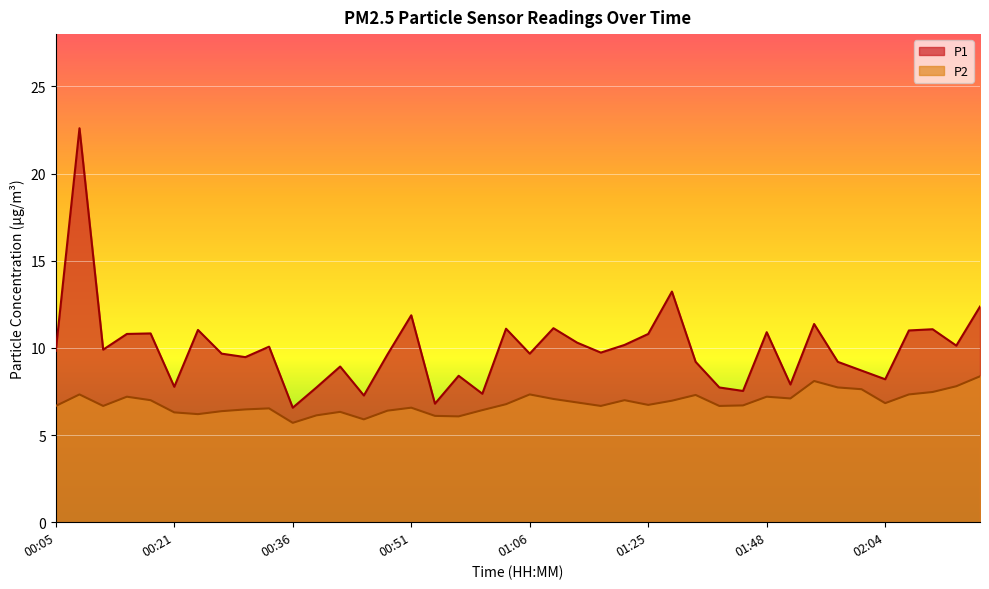

Which series has the widest spread of values?

P1